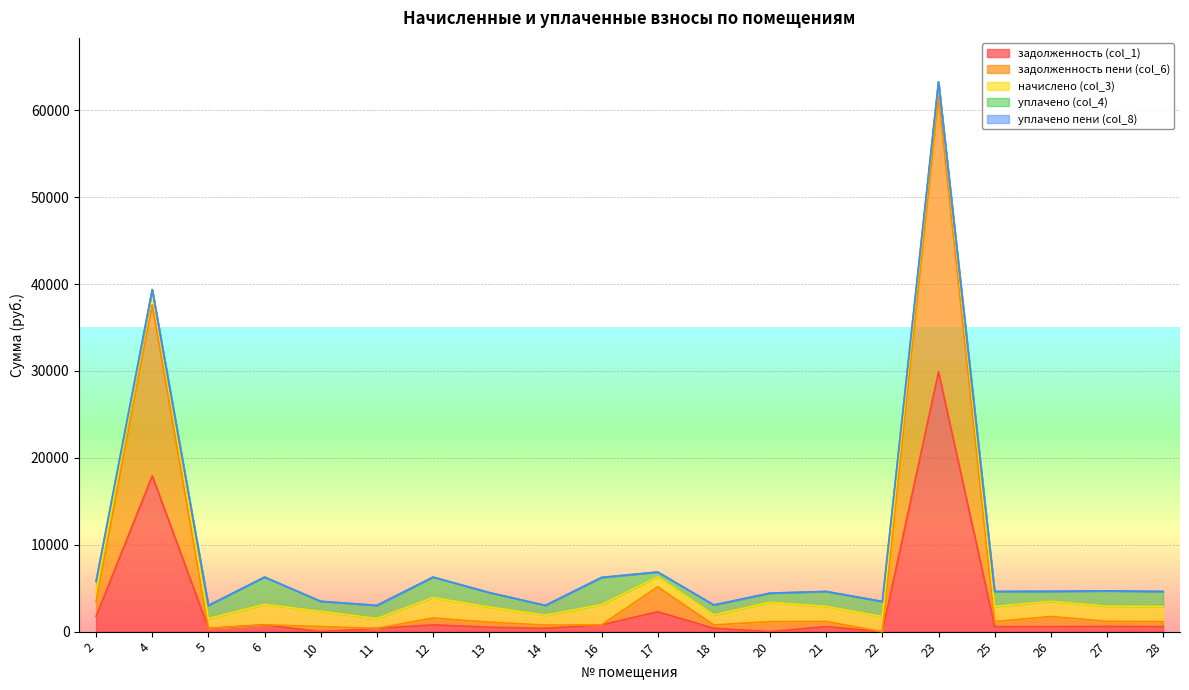

How many interior local peaks does the задолженность (col_1) series have?

7